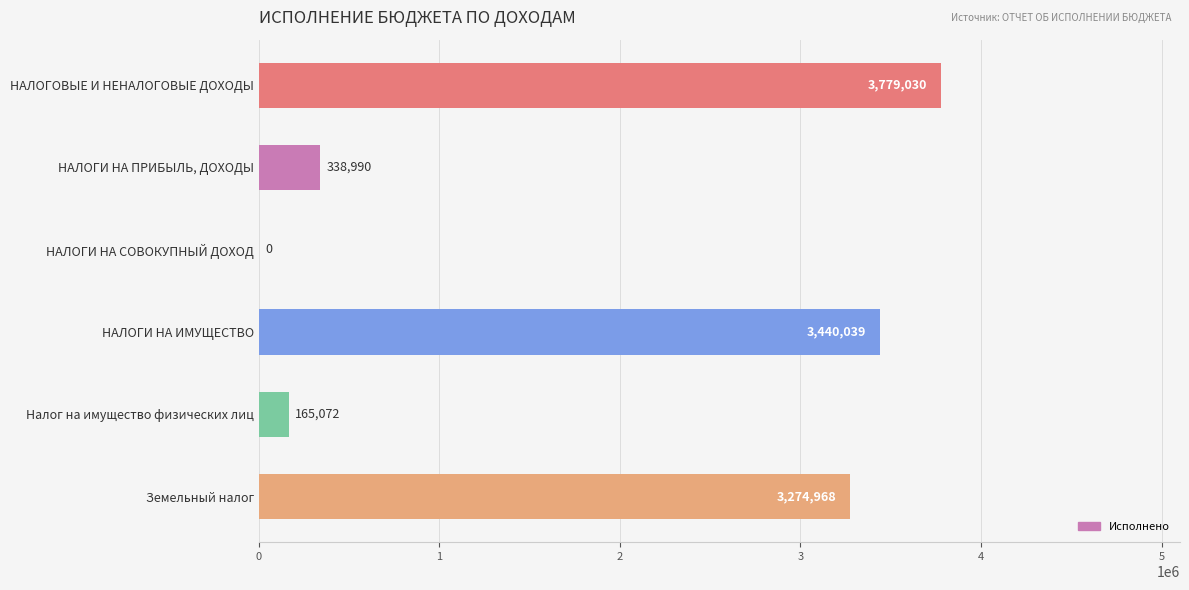

What is the ratio of the value at Земельный налог to the value at НАЛОГИ НА ПРИБЫЛЬ, ДОХОДЫ?

9.7